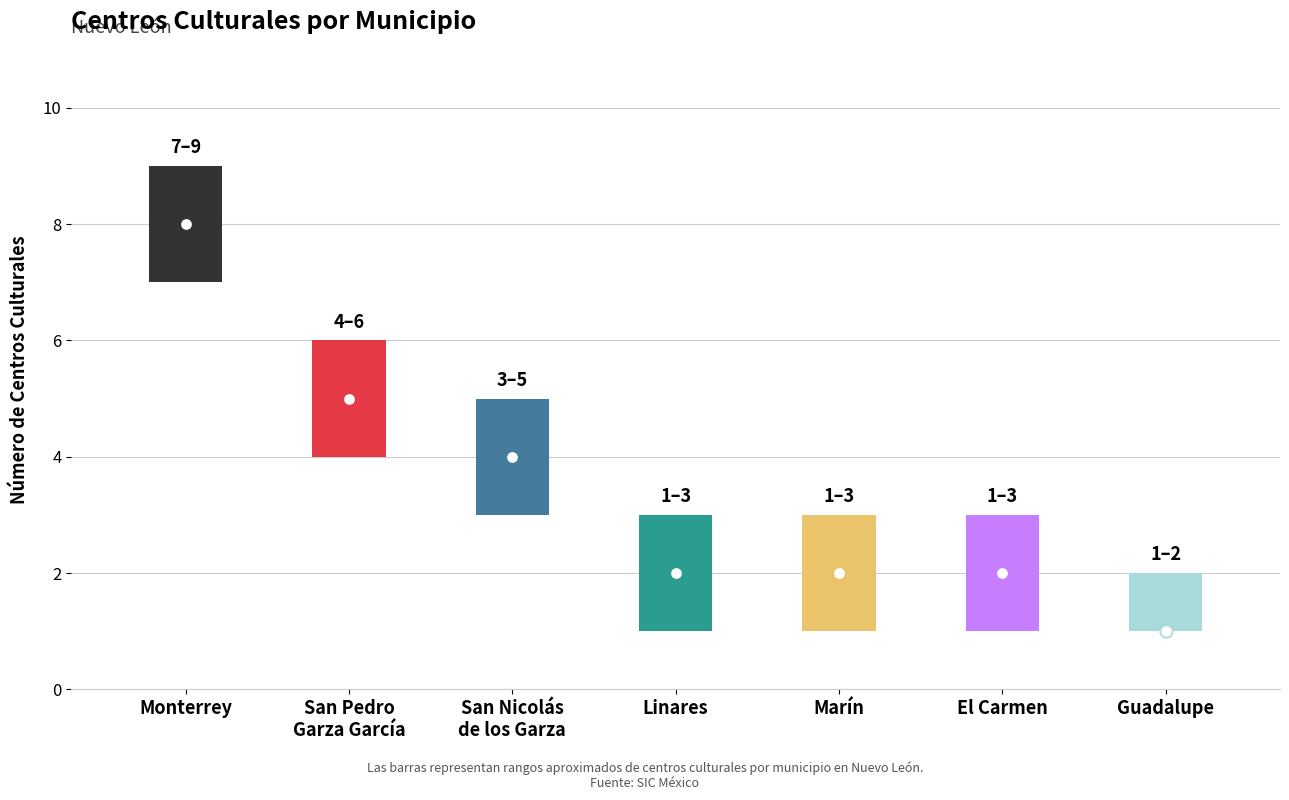

Approximately how many times larger is the value at Guadalupe compared to Monterrey?

0.1